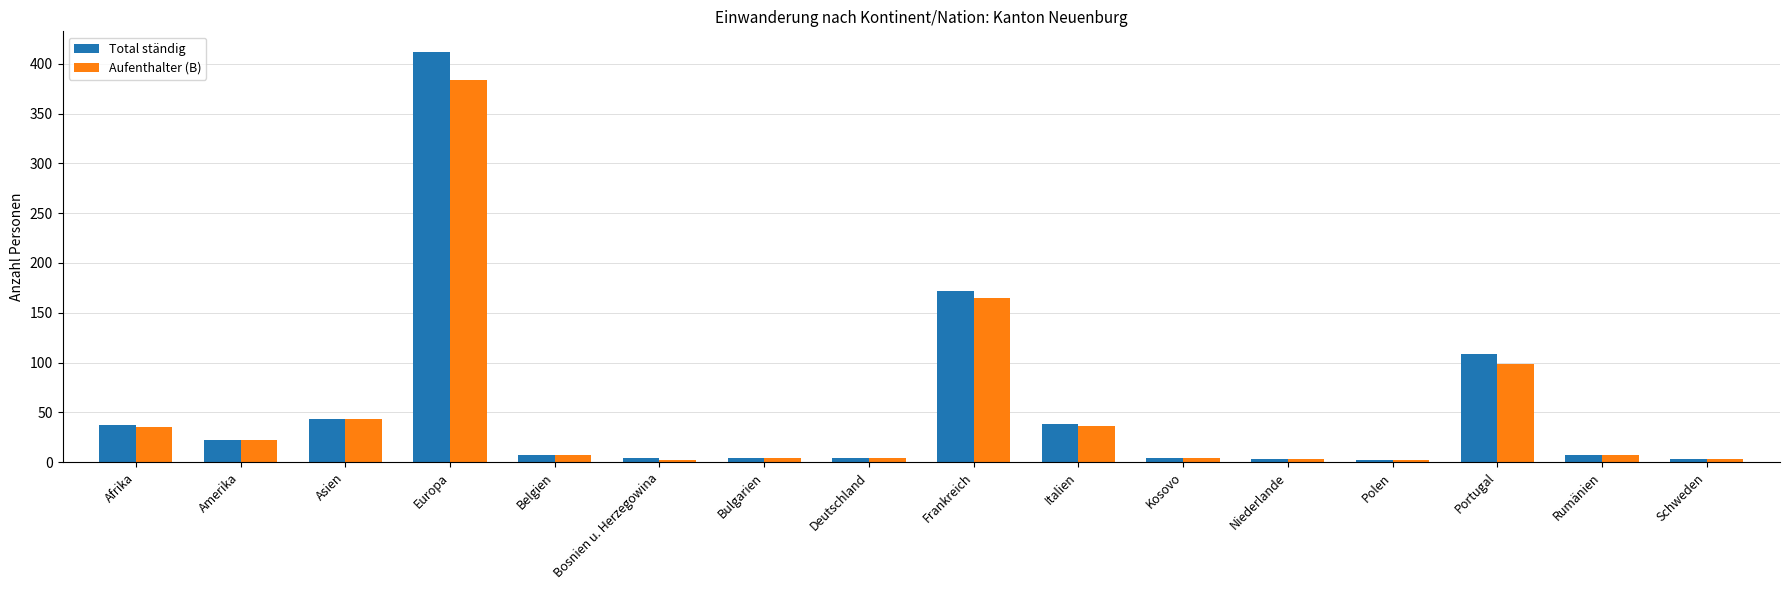

Which series has the largest range (max minus min)?

Total ständig